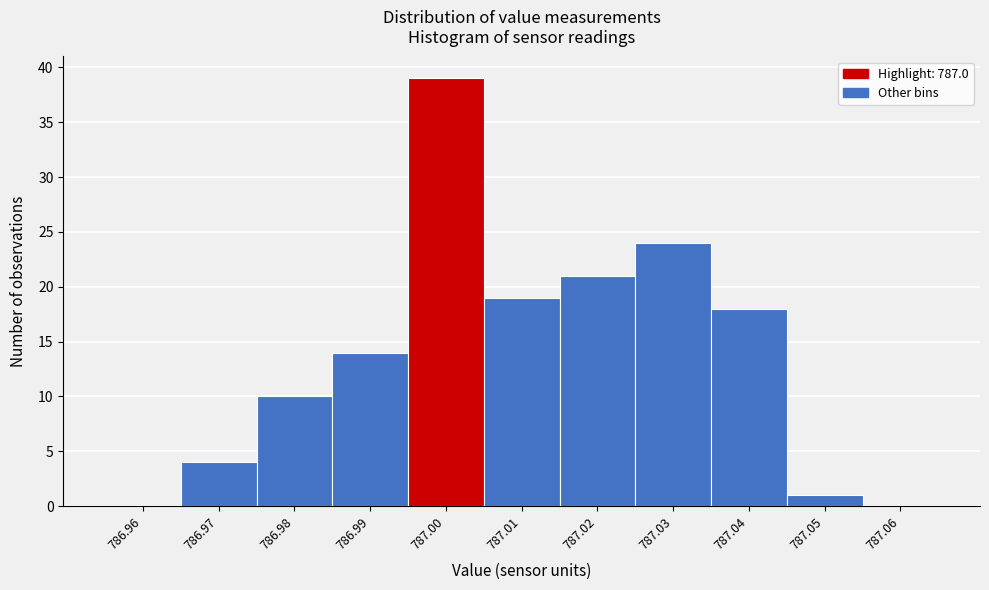

Reading left to right, what are all the values shown in this chart?

786.96=0	786.97=4	786.98=10	786.99=14	787.00=39	787.01=19	787.02=21	787.03=24	787.04=18	787.05=1	787.06=0